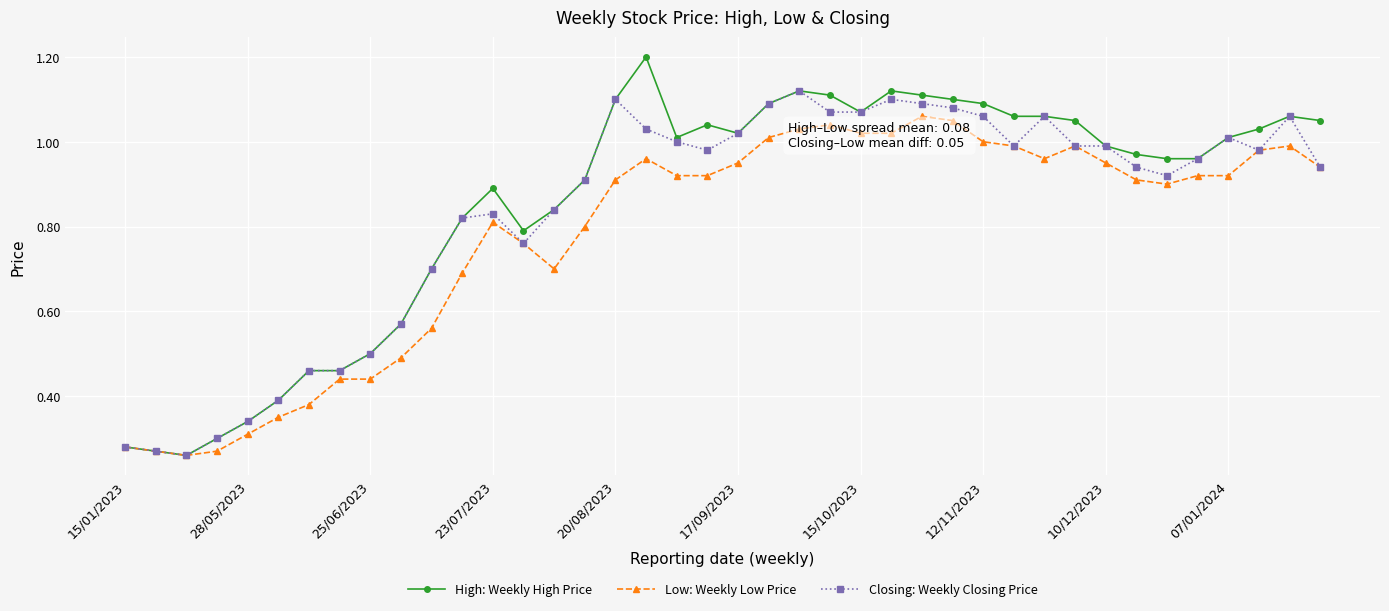

At how many categories does at least one series exceed 0?

40